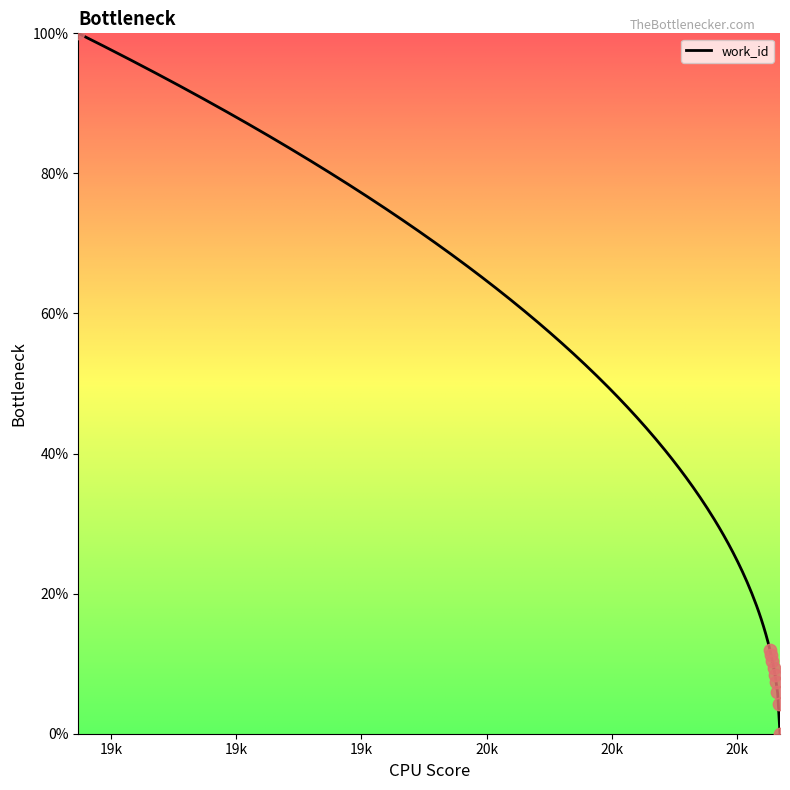

Approximately how many times larger is the value at 20230 compared to 20229?

0.9